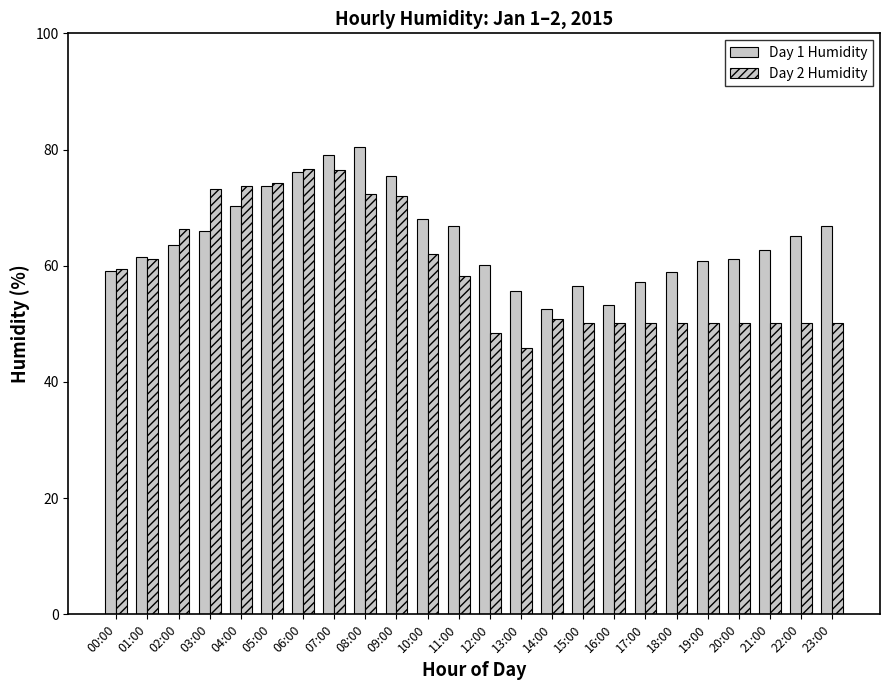

What position from the left is 14:00?

15